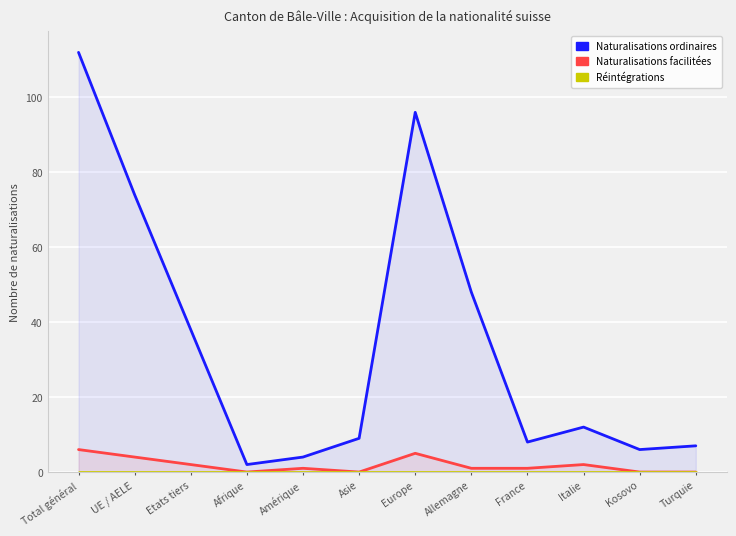

Where is Réintégrations nearest to the value 0?

Total général